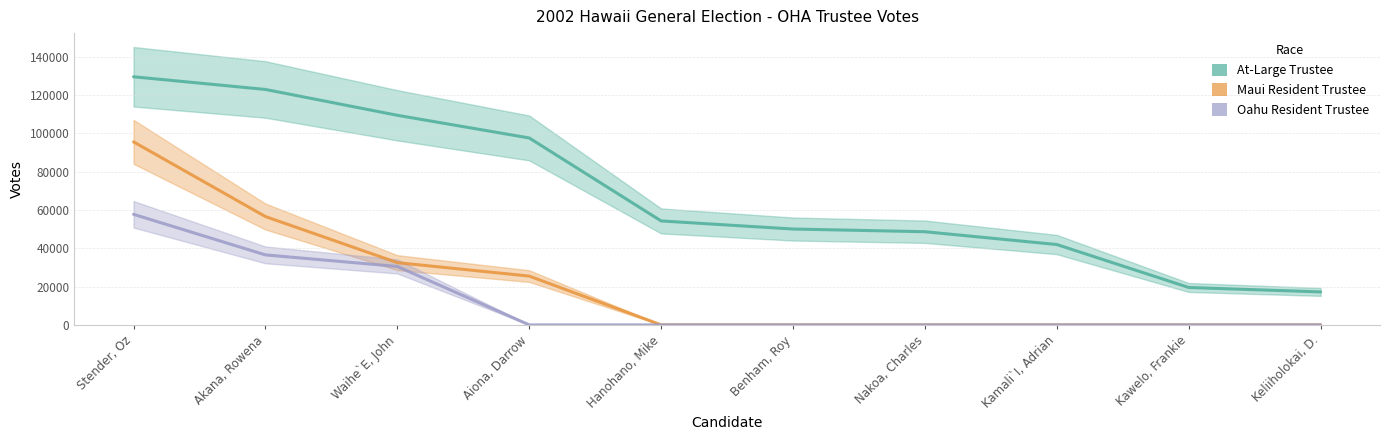

True or false: At-Large Trustee has more than 2 interior local peaks.

False